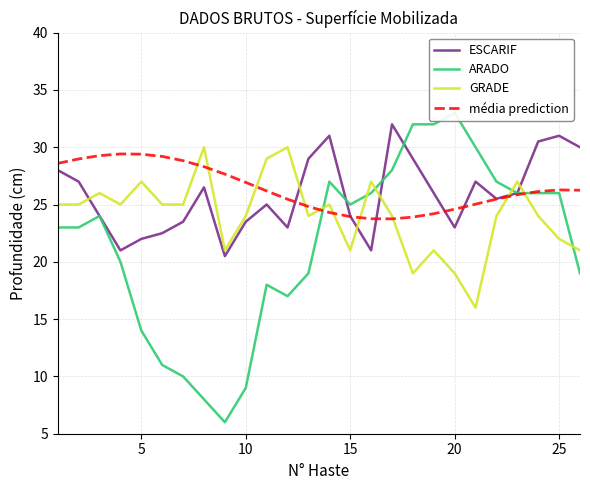

After their last crossing, which series has the higher values: GRADE or ESCARIF?

ESCARIF